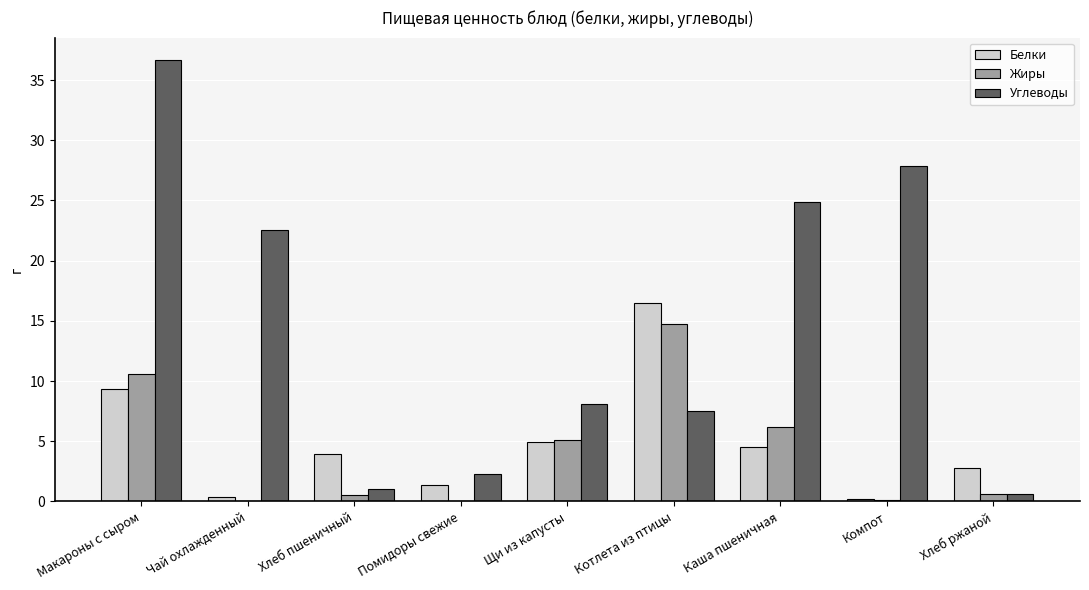

What is the sum of the Жиры values at Помидоры свежие and Макароны с сыром?

10.6